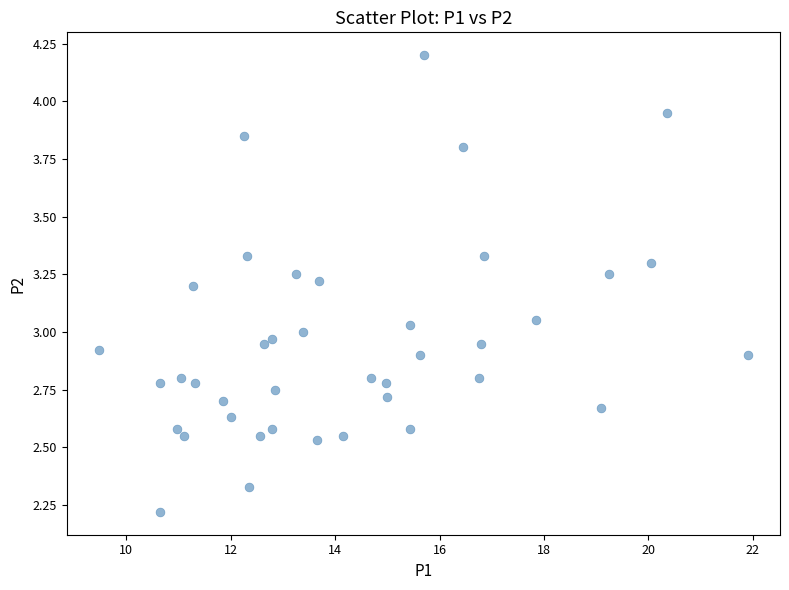

What is the range of X values (max minus min)?

12.4